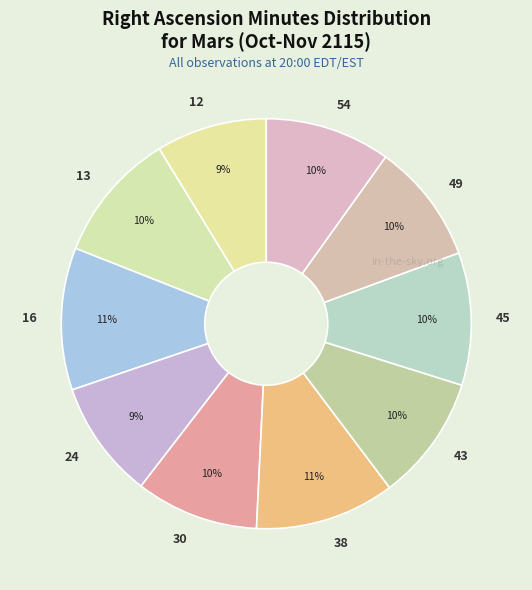

Is 24 the majority of the pie?

No